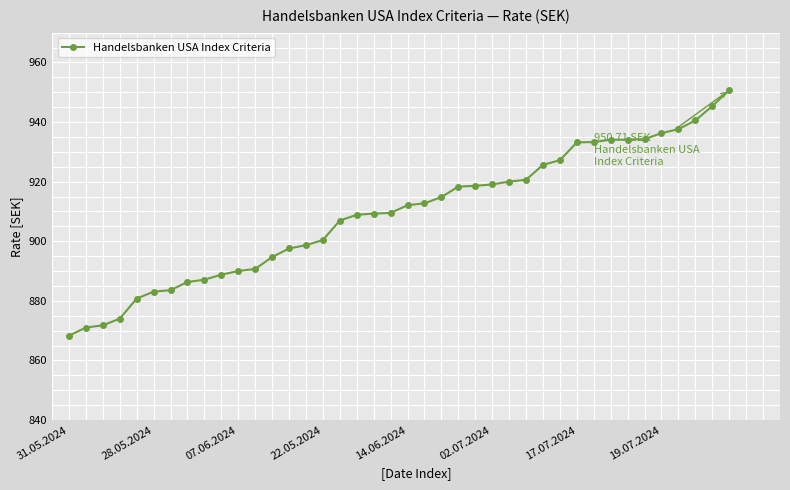

What is the value of the 16th point from the left?

900.4